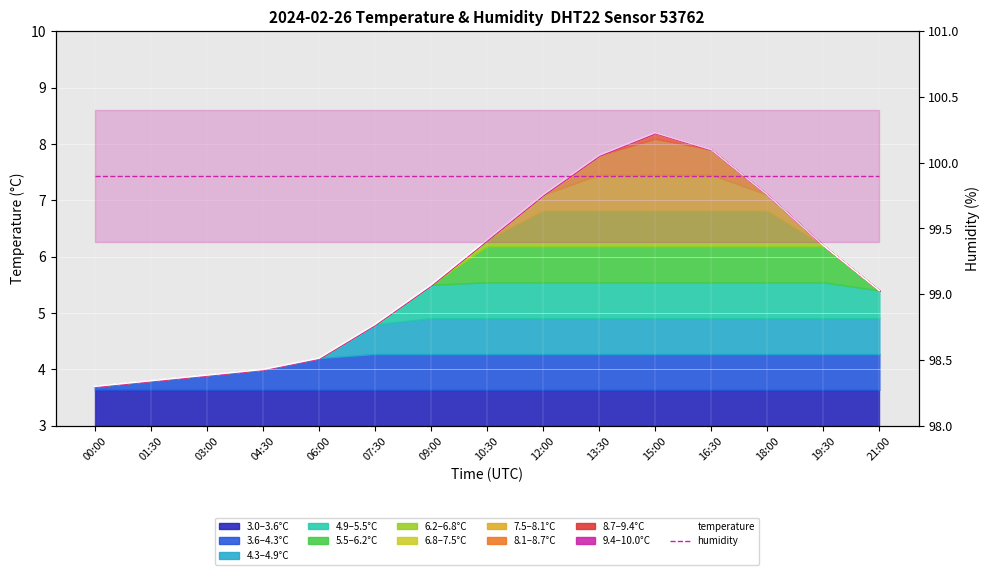

What is the value of the humidity point at the 2nd from the left?

99.9